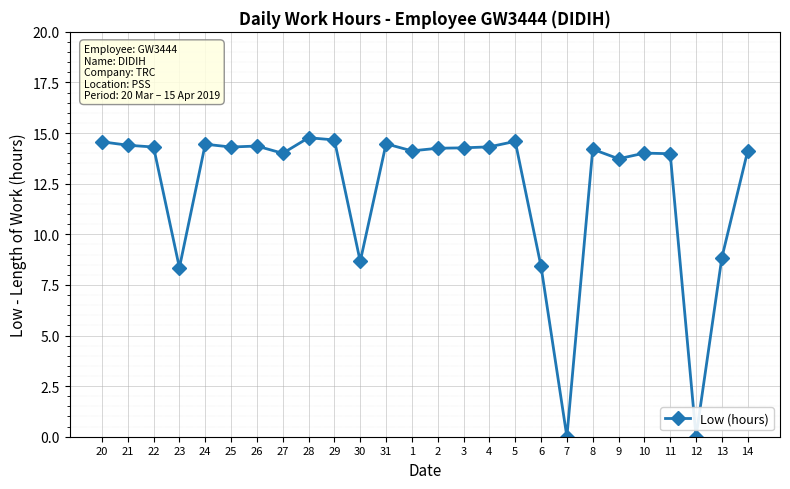

How many distinct data groups are displayed?

1